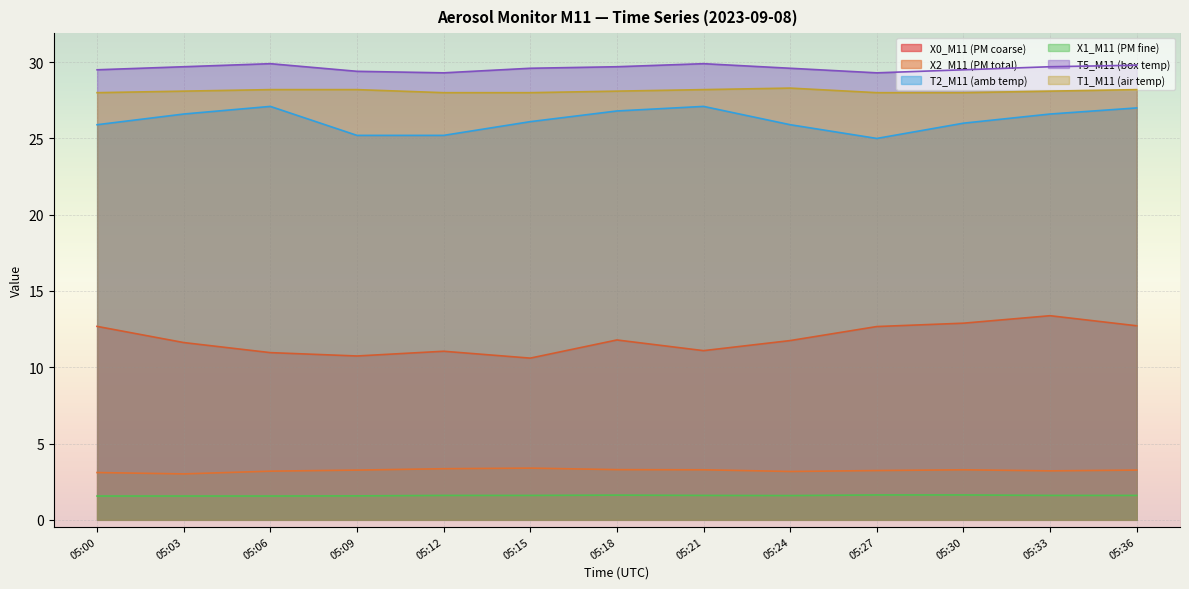

In T1_M11 (air temp), how many points are higher than both neighbors (excluding endpoints)?

1